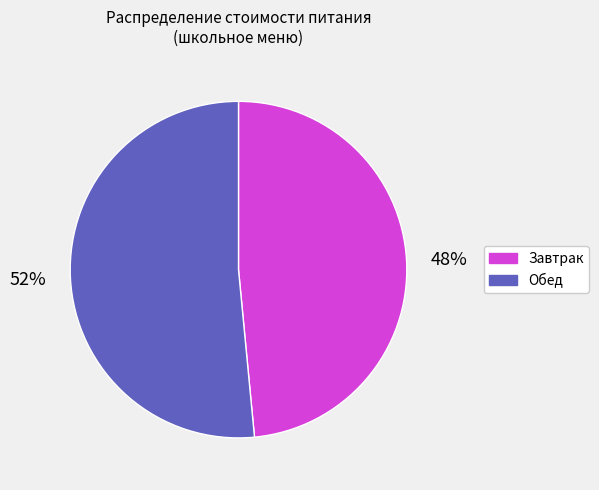

Is there a majority slice in this chart?

Yes